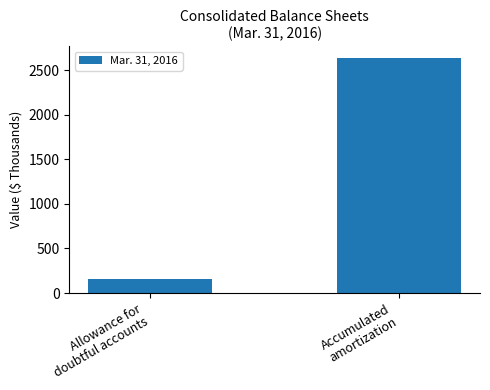

Approximately how many times larger is the value at Allowance for
doubtful accounts compared to Accumulated
amortization?

0.1